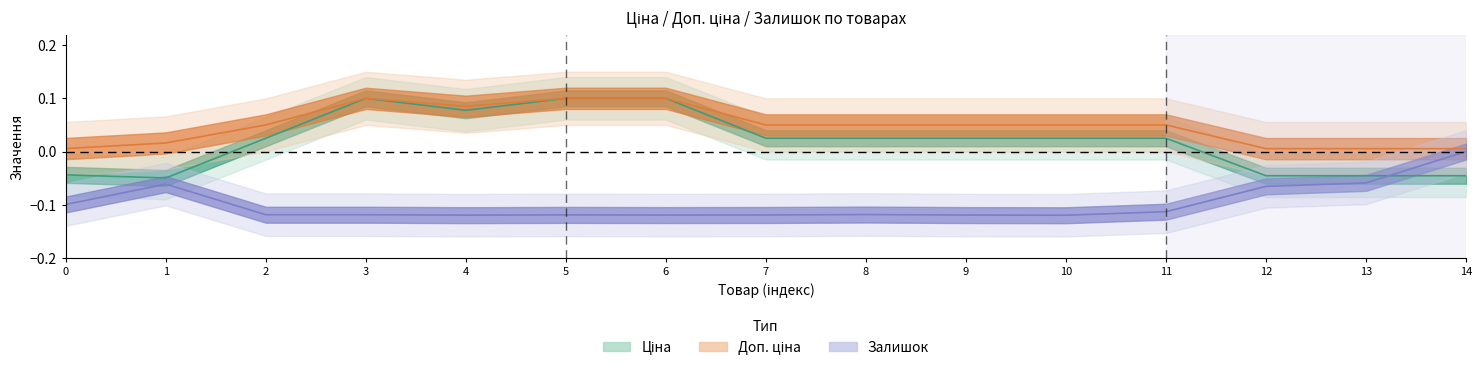

What are all the series names shown in the legend?

Ціна, Доп. ціна, Залишок